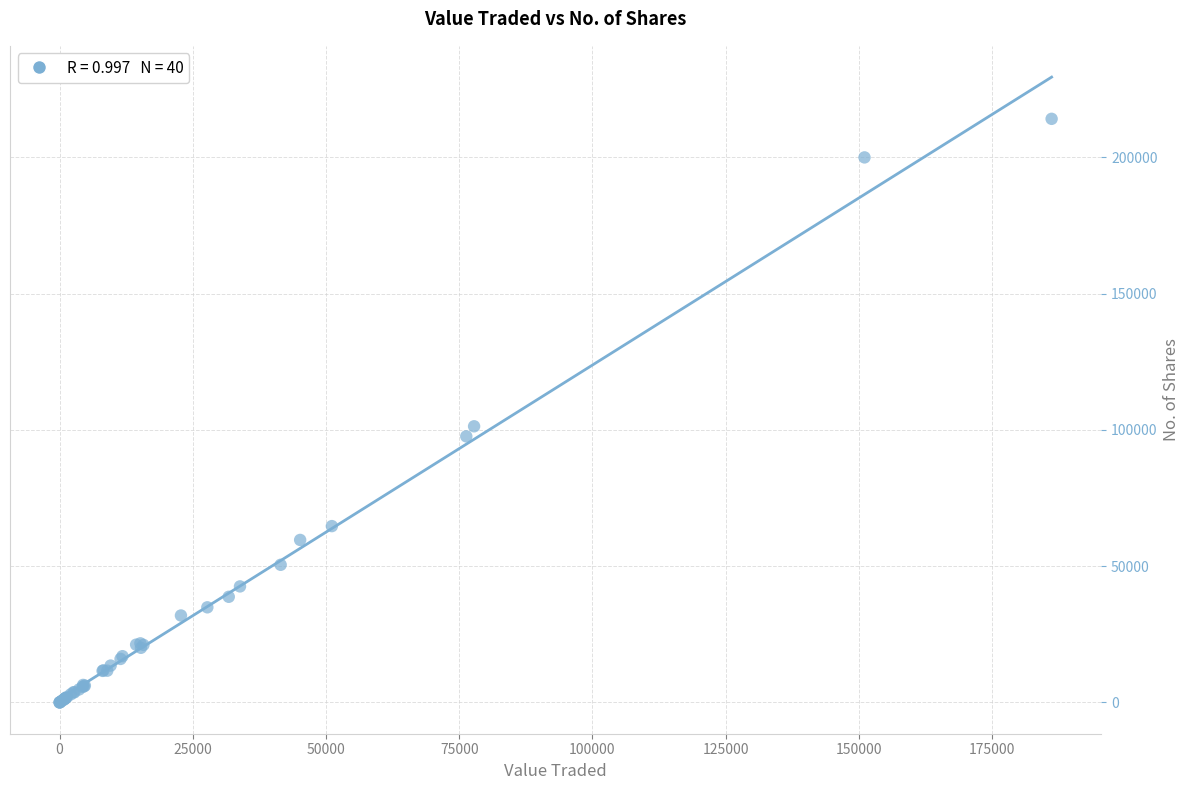

What Y value in the scatter plot is closest to 107099?

101354